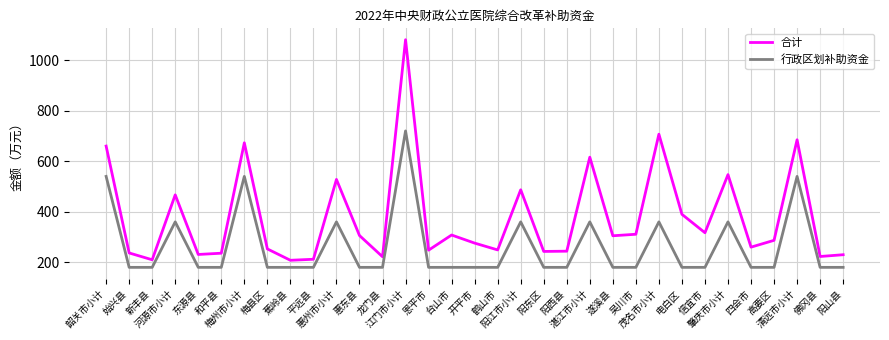

Where is the first local maximum for 合计?

河源市小计